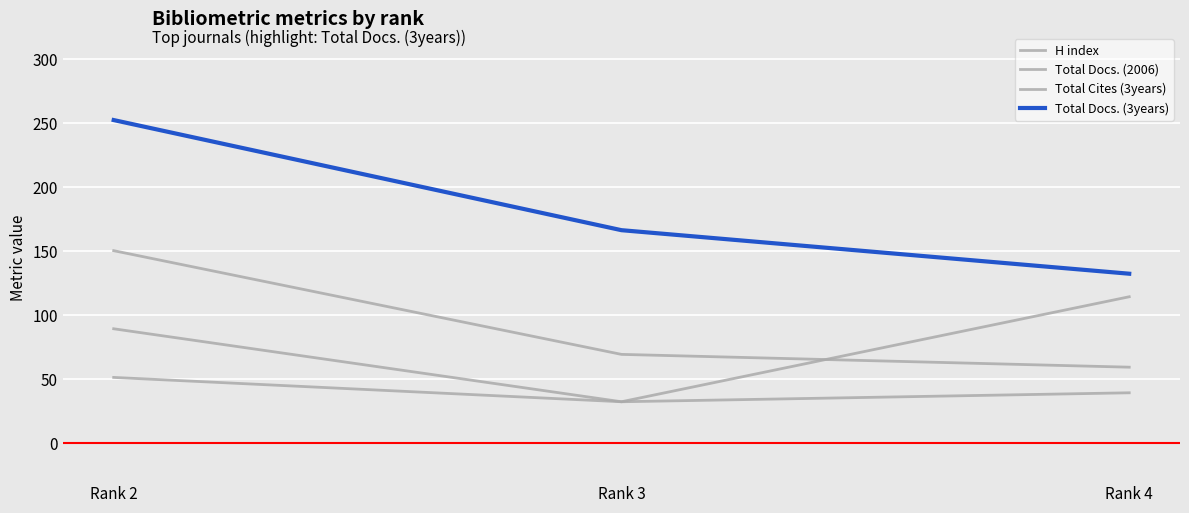

Between Rank 2 and Rank 3, which series saw the biggest shift?

Total Docs. (3years)